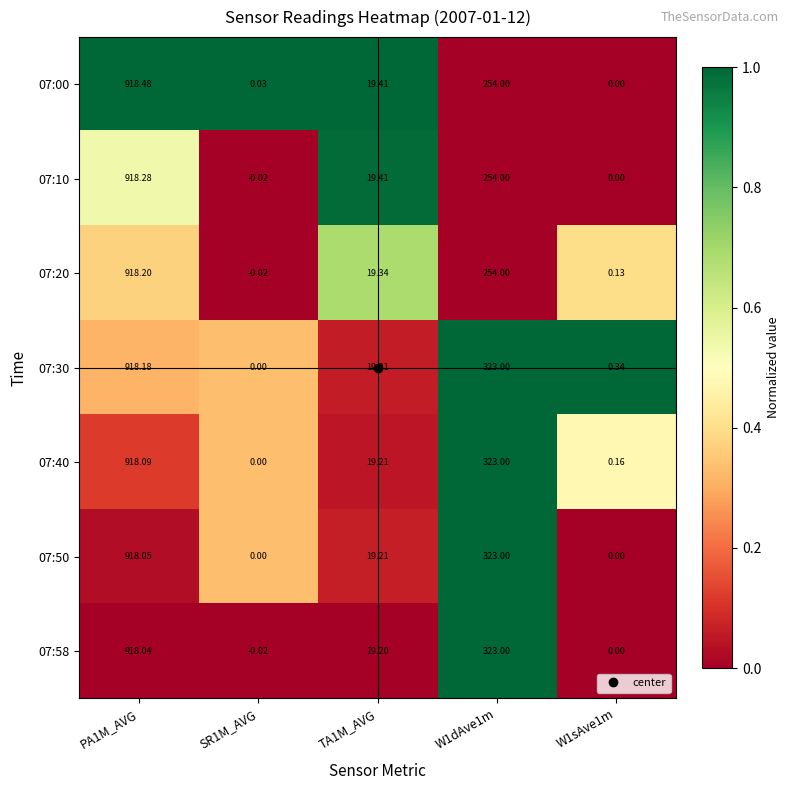

Which series has the largest total across all categories?

07:30